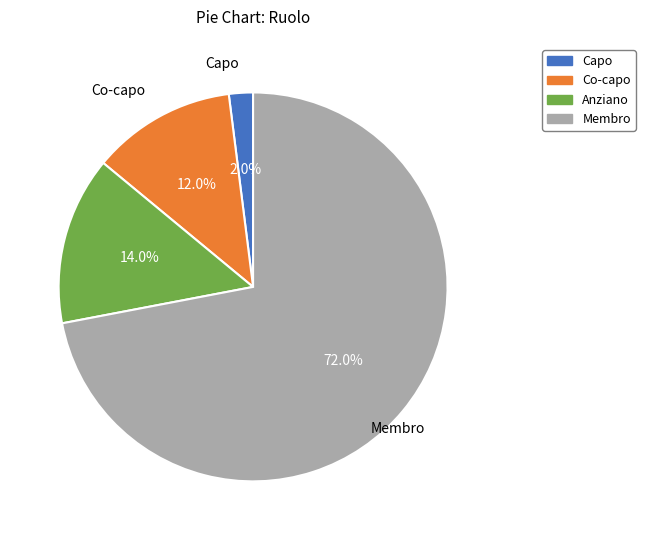

Is Capo the majority of the pie?

No